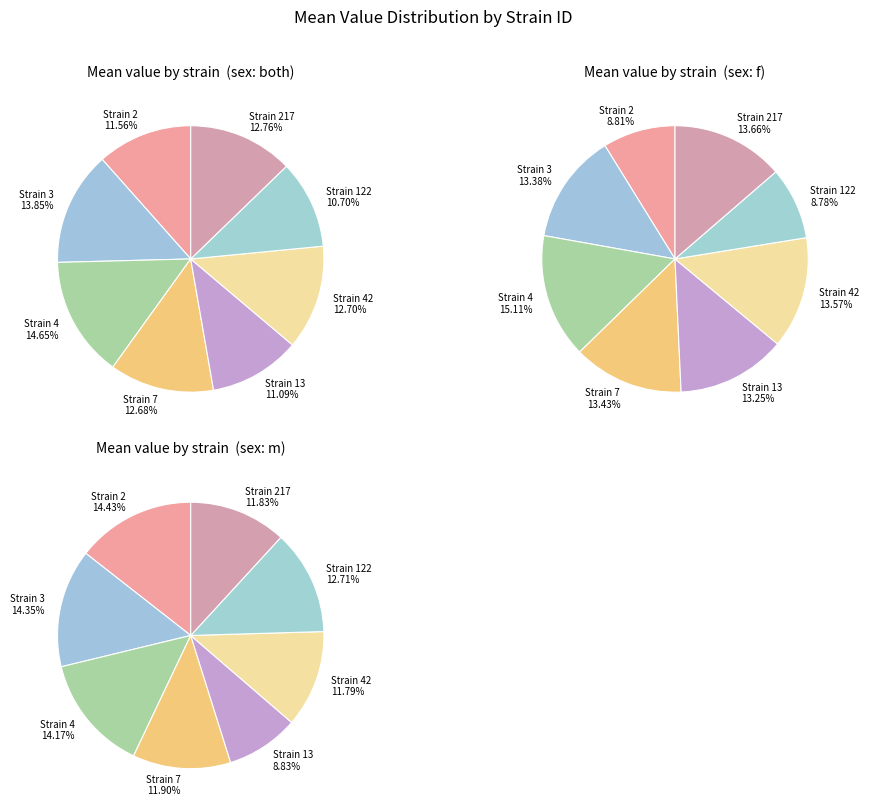

Is there any slice that represents more than half of the pie?

No